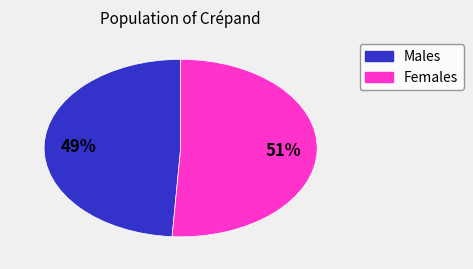

To the nearest percent, what is the average slice percentage?

50%